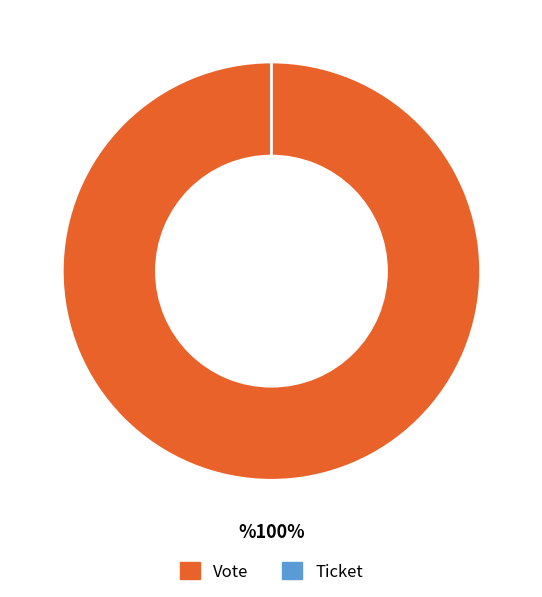

Which slice represents more than half of the pie?

Vote